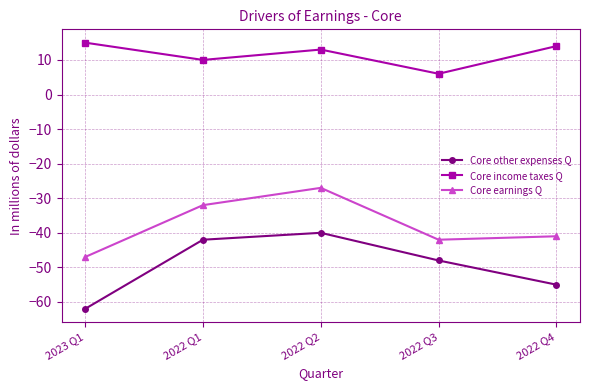

What is the label of the 5th point from the right?

2023 Q1